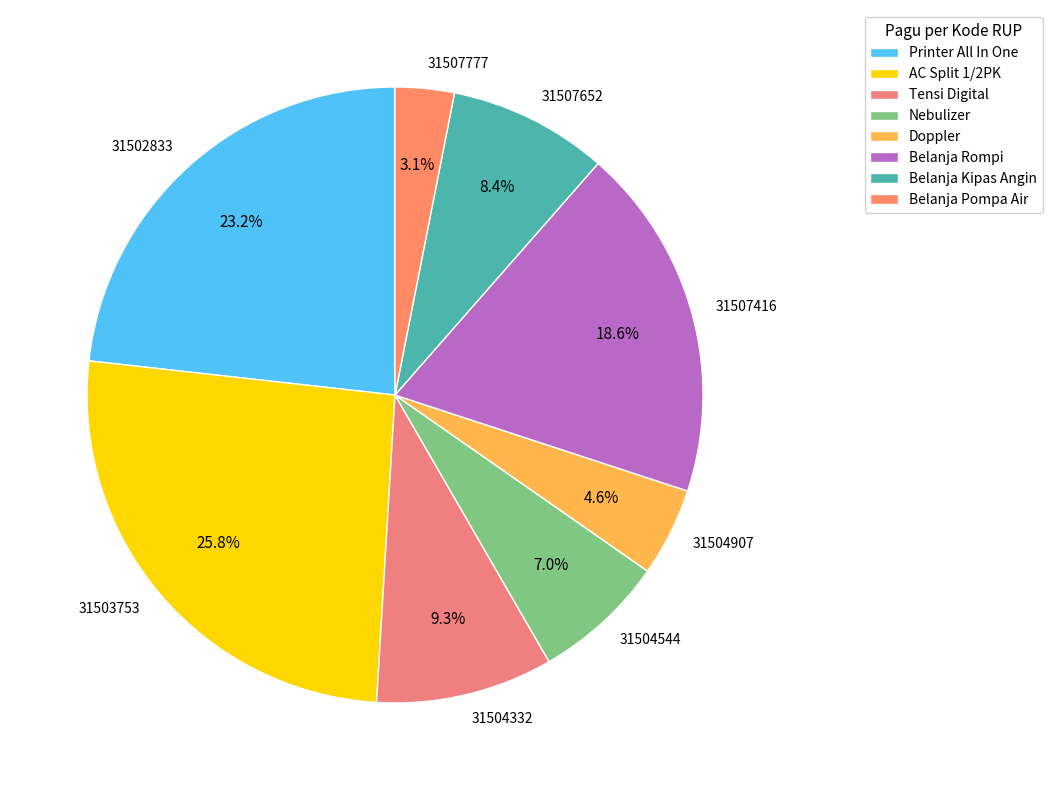

How many segments does this pie chart have?

8